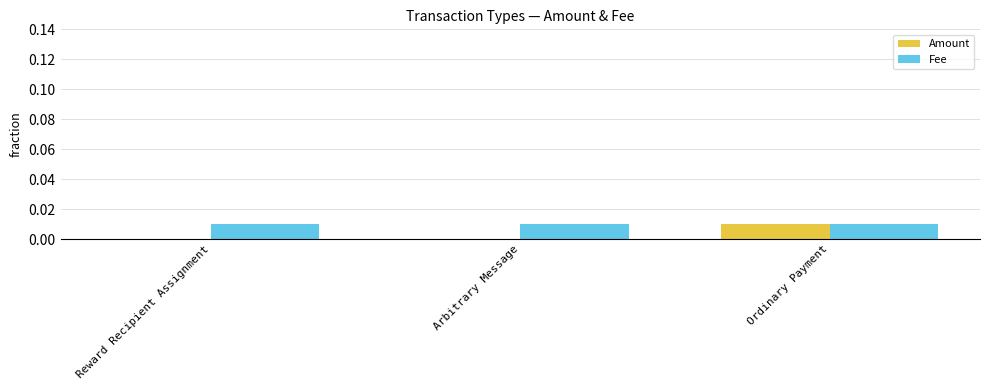

Count the Amount values in the range 0 to 1.

3